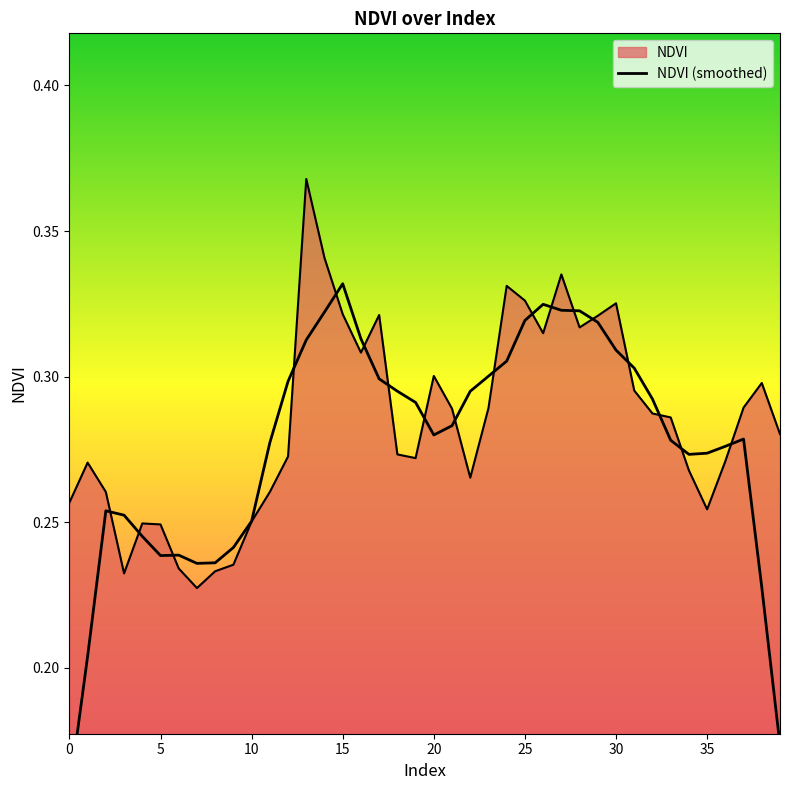

True or false: the data shows 0.3 at 34.

True